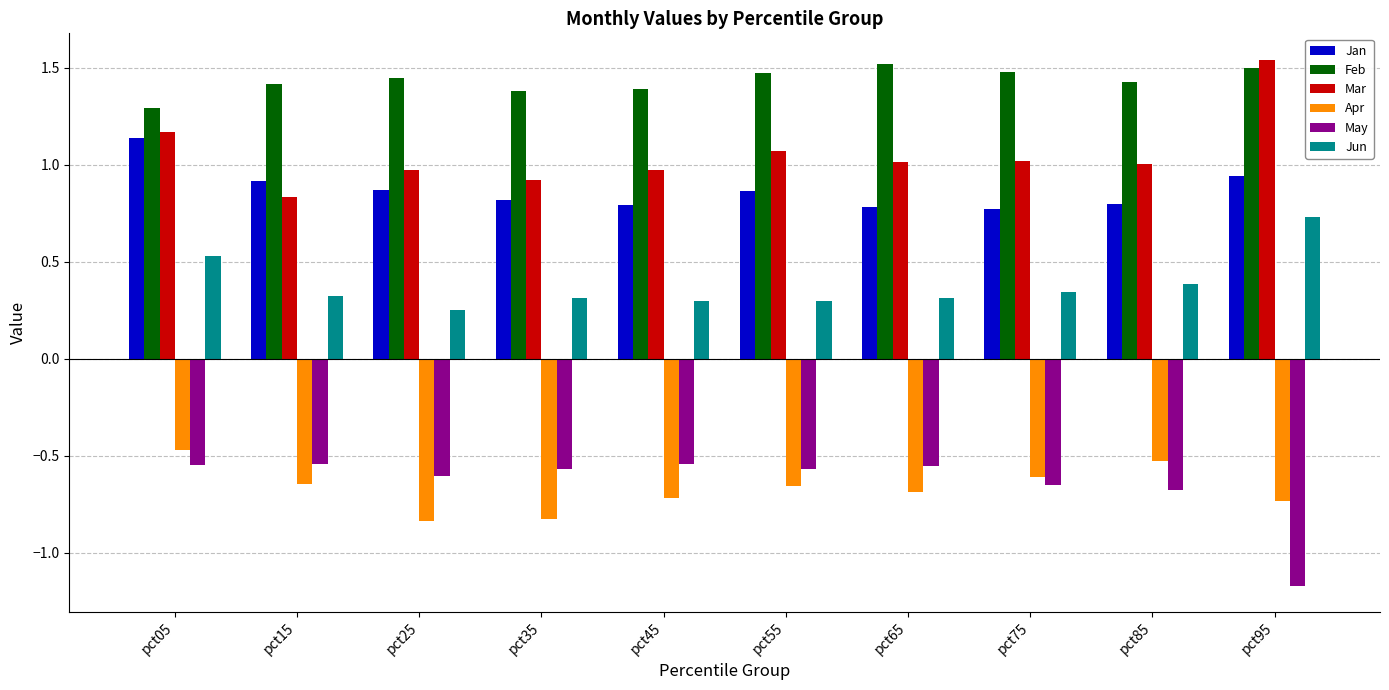

How many distinct data groups are displayed?

6